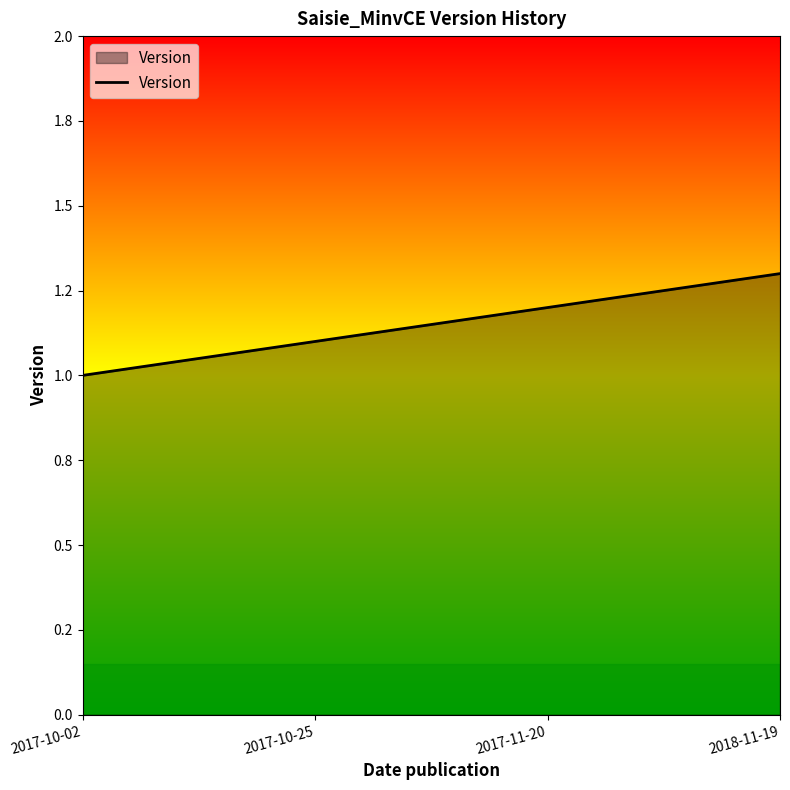

Is it true that the value at 2017-10-25 is 1.1?

True